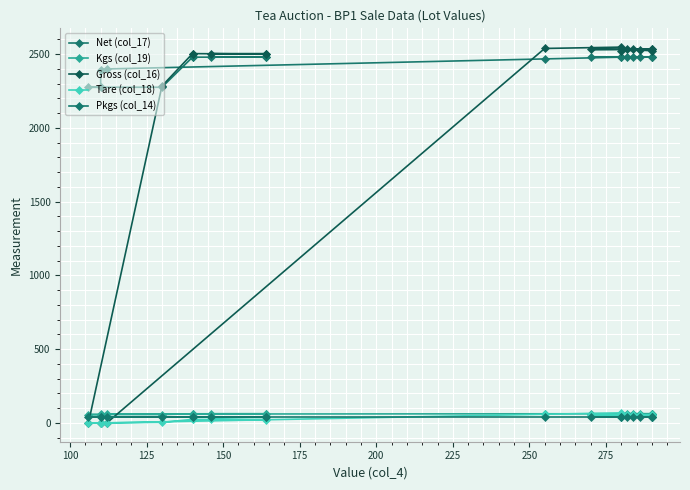

After their last crossing, which series has the higher values: Pkgs (col_14) or Tare (col_18)?

Tare (col_18)